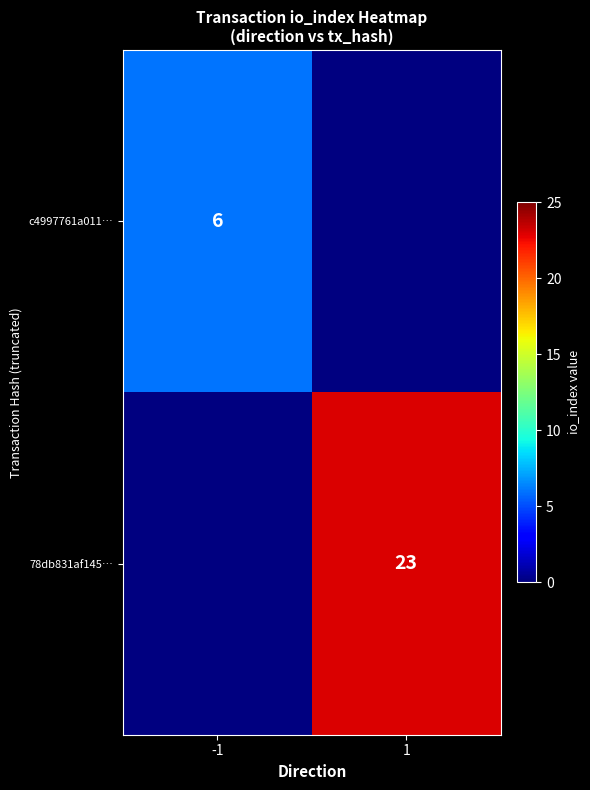

At how many categories does at least one series exceed 17?

1